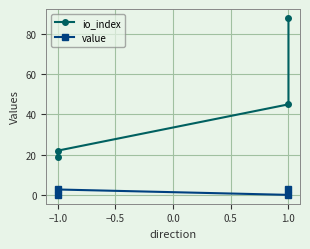

True or false: value has a value of 0.0 at −0.5.

False